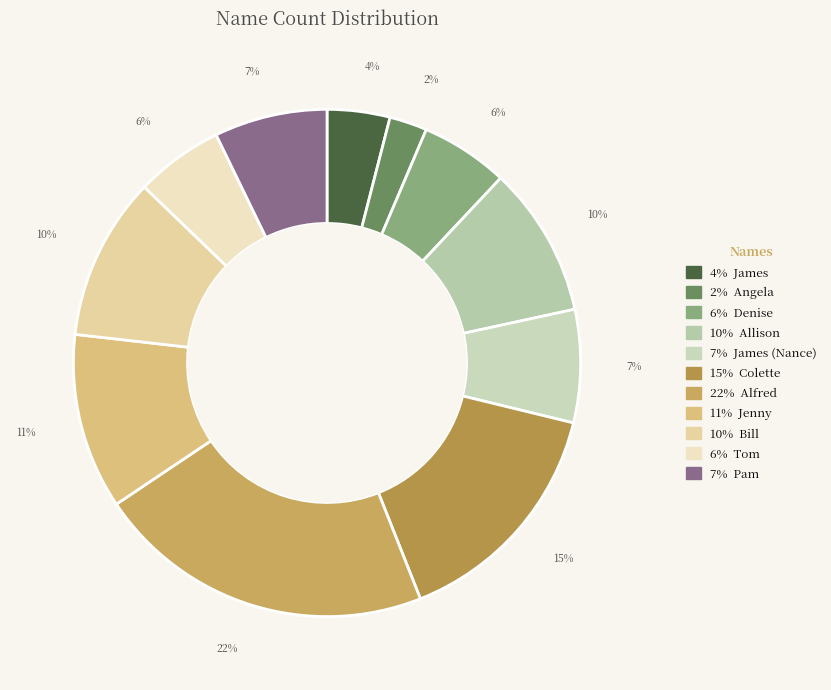

Count the number of slices in the pie.

11